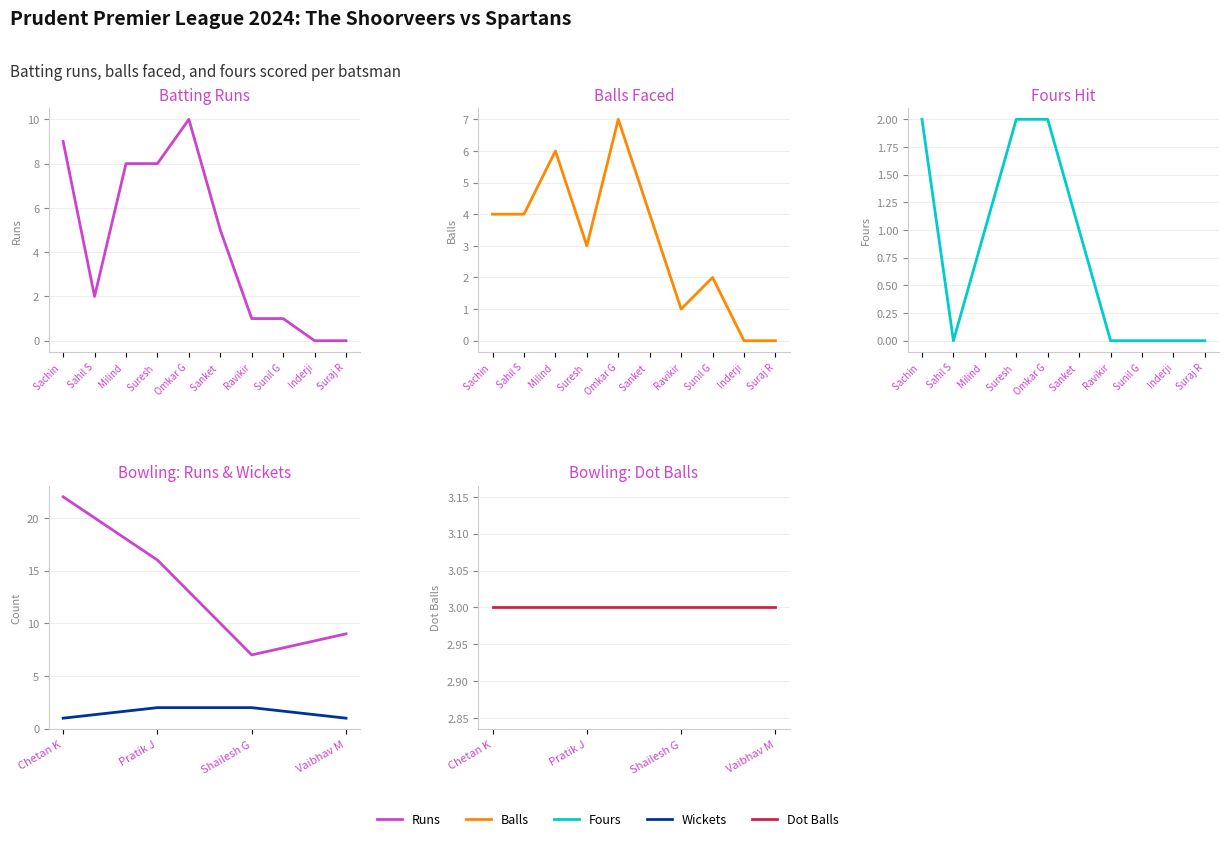

Where is the first local minimum for Fours?

Sahil S